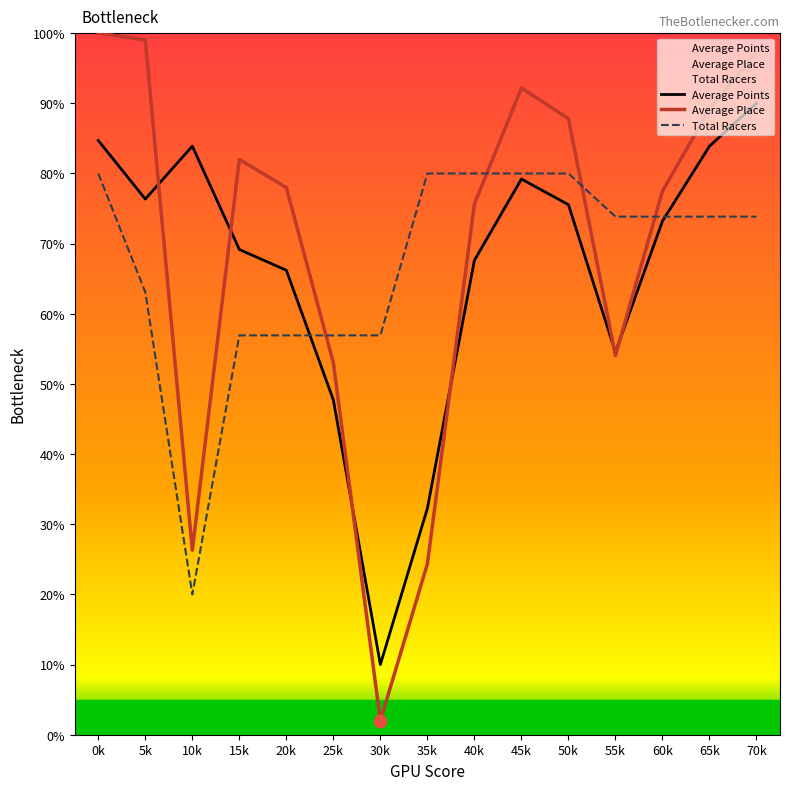

Which series has the largest Y range (max minus min)?

Average Place